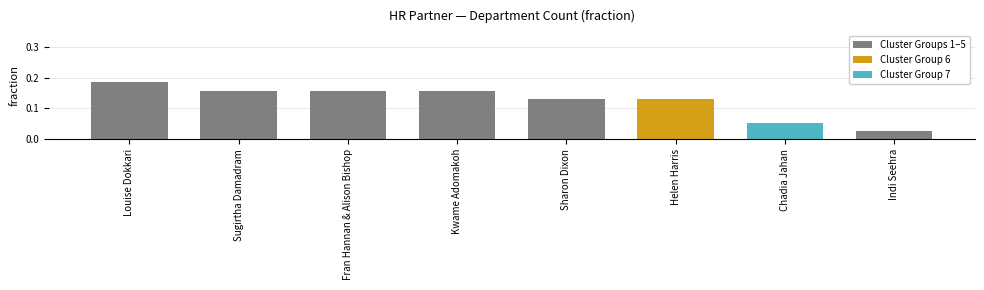

Which label corresponds to the largest value in the chart?

Louise Dokkari